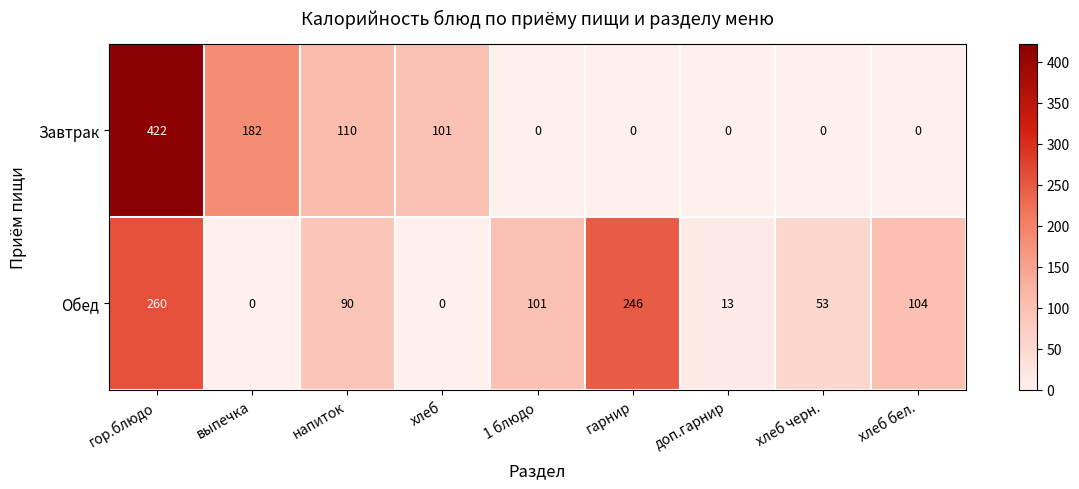

Reading right to left, extract all data points from this chart.

Завтрак: хлеб бел.=0	хлеб черн.=0	доп.гарнир=0	гарнир=0	1 блюдо=0	хлеб=101	напиток=110	выпечка=182	гор.блюдо=422
Обед: хлеб бел.=104	хлеб черн.=53	доп.гарнир=13	гарнир=246	1 блюдо=101	хлеб=0	напиток=90	выпечка=0	гор.блюдо=260